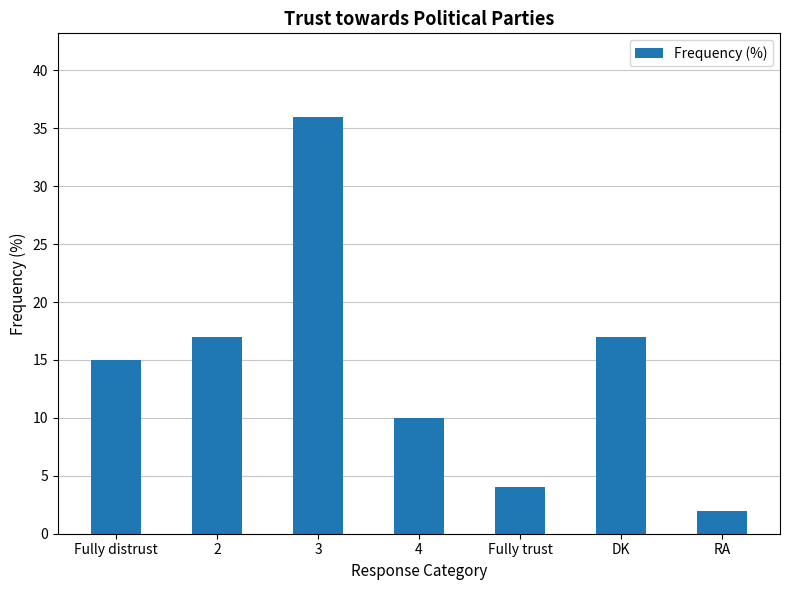

Read the value at Fully trust.

4